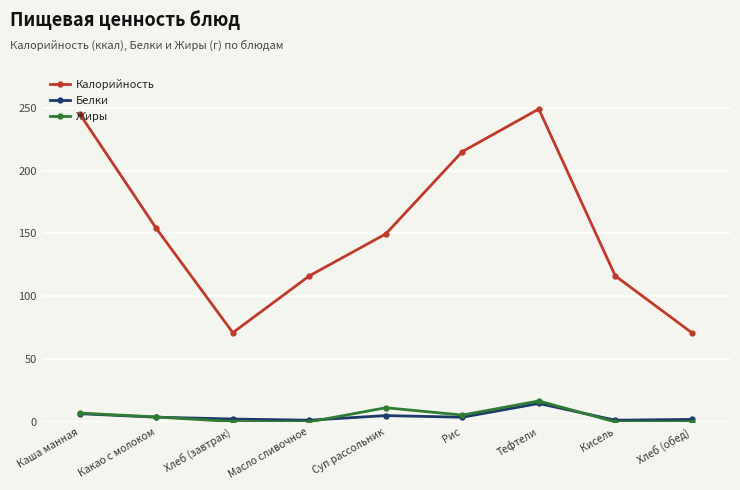

True or false: Калорийность and Белки cross at least once.

False